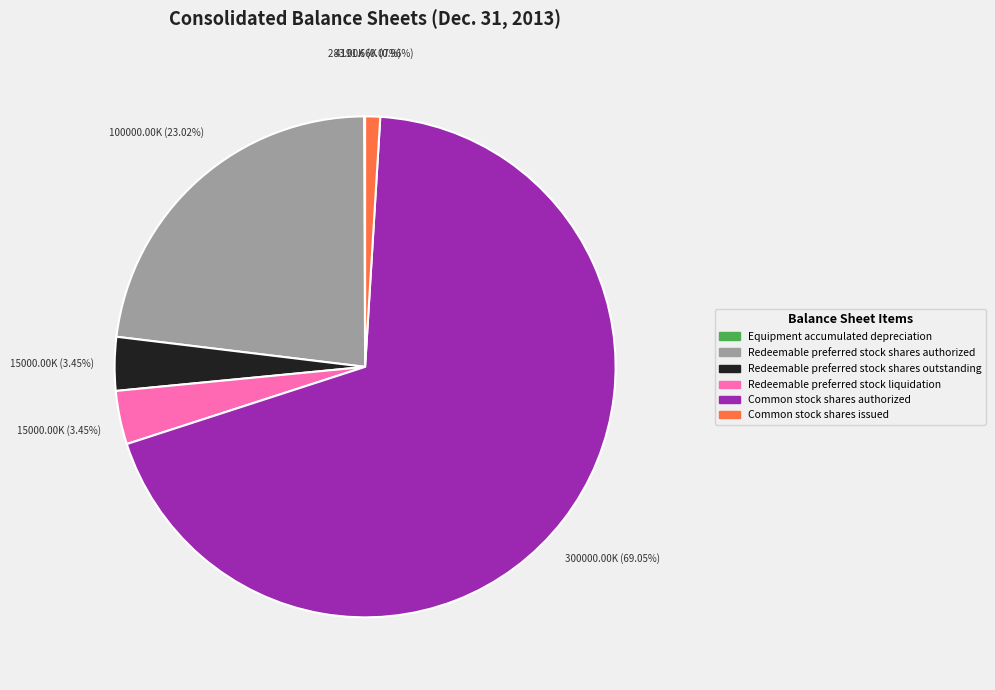

To the nearest percent, what is the difference between the largest and smallest slice percentages?

69%